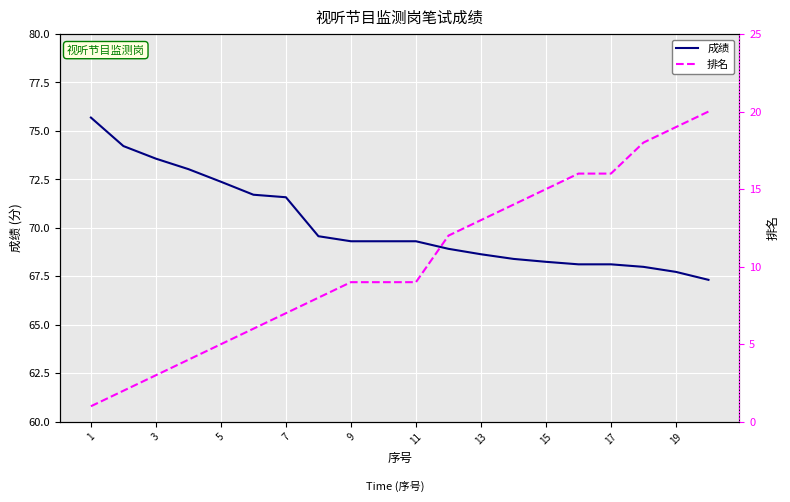

The 成绩 series shows 112.5 at 19. True or false?

False